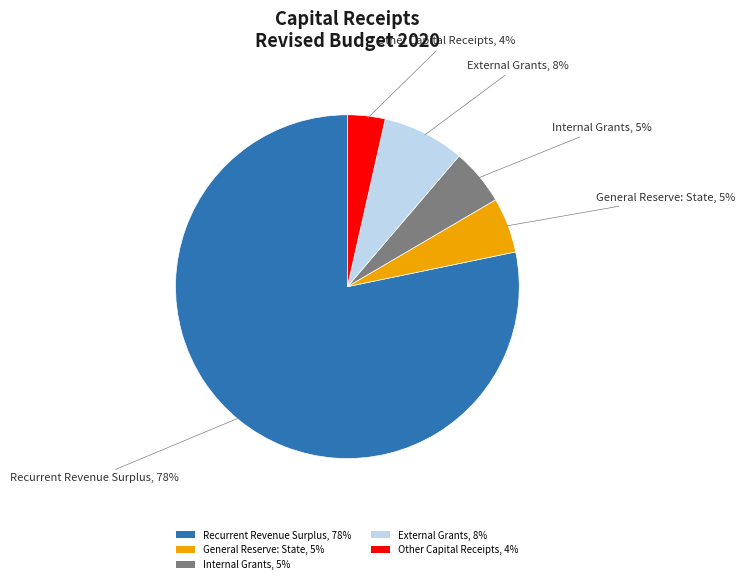

To the nearest percent, what is the average slice percentage?

20%